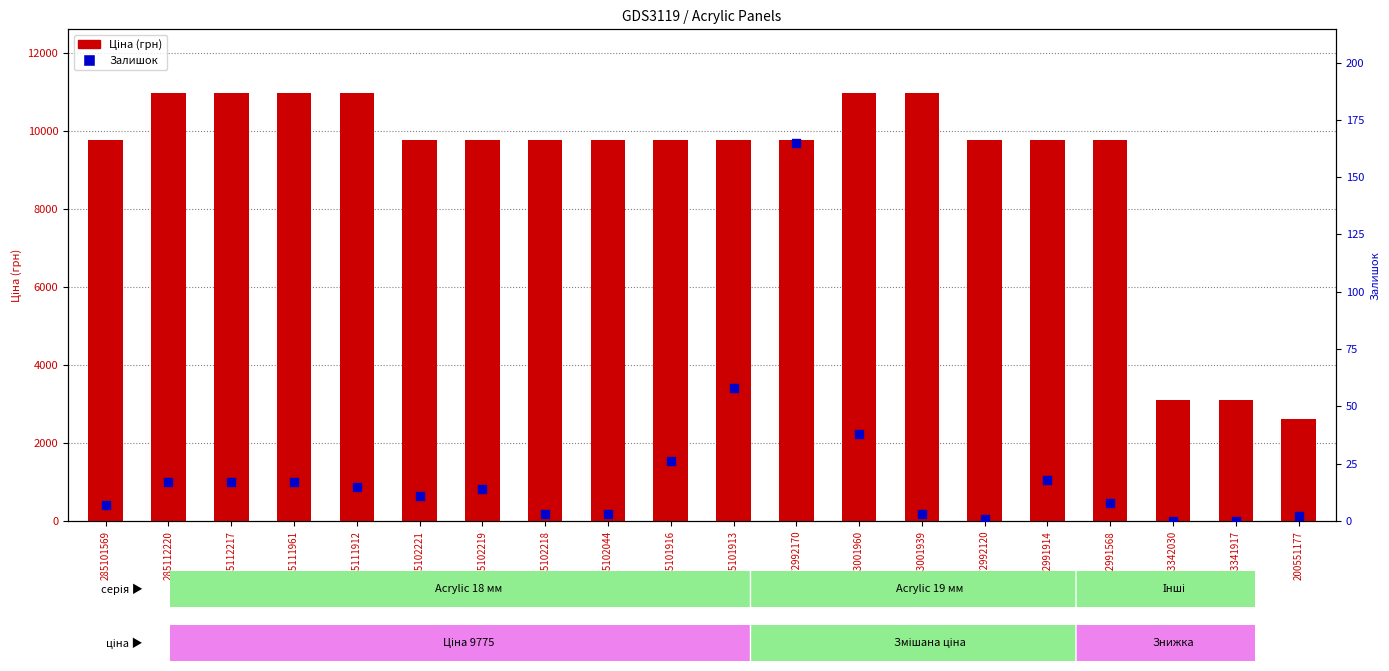

At which category is the sum across all series the highest?

273001960